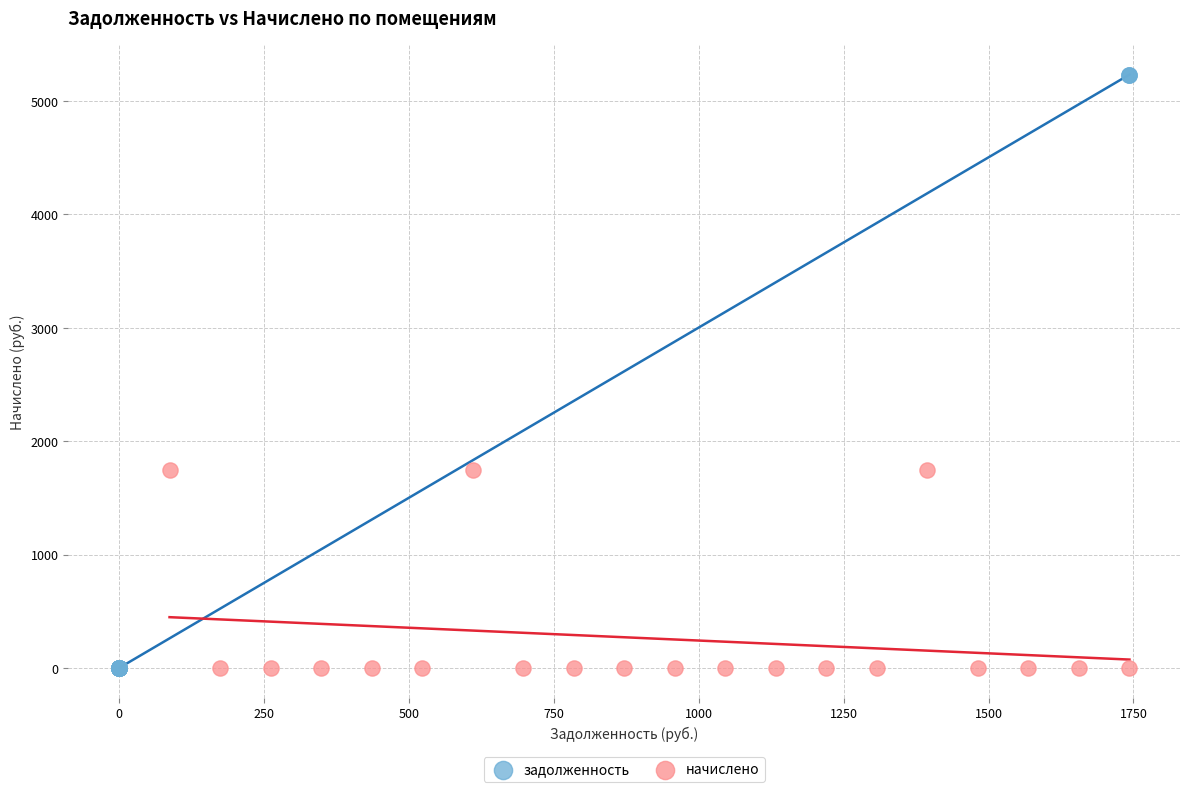

What are all the series names shown in the legend?

задолженность, начислено